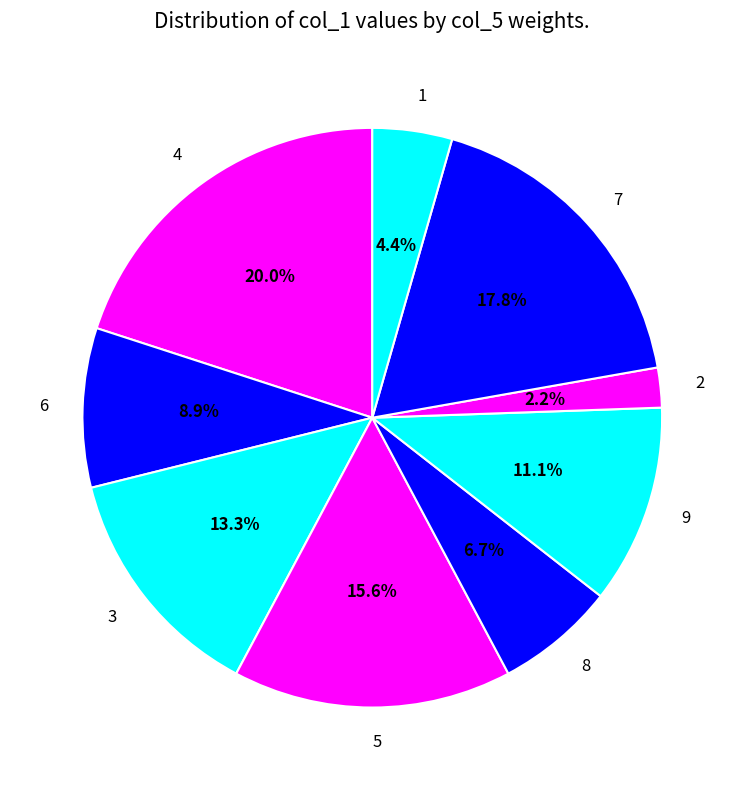

What is the smallest slice in the pie chart?

2